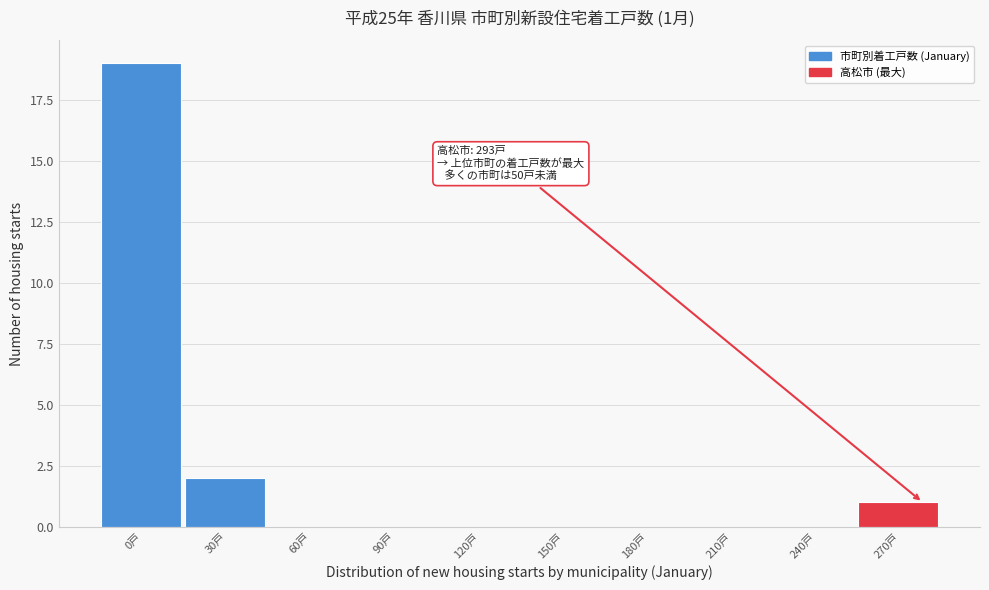

Reading left to right, what are all the values shown in this chart?

0戸=19	30戸=2	60戸=0	90戸=0	120戸=0	150戸=0	180戸=0	210戸=0	240戸=0	270戸=1